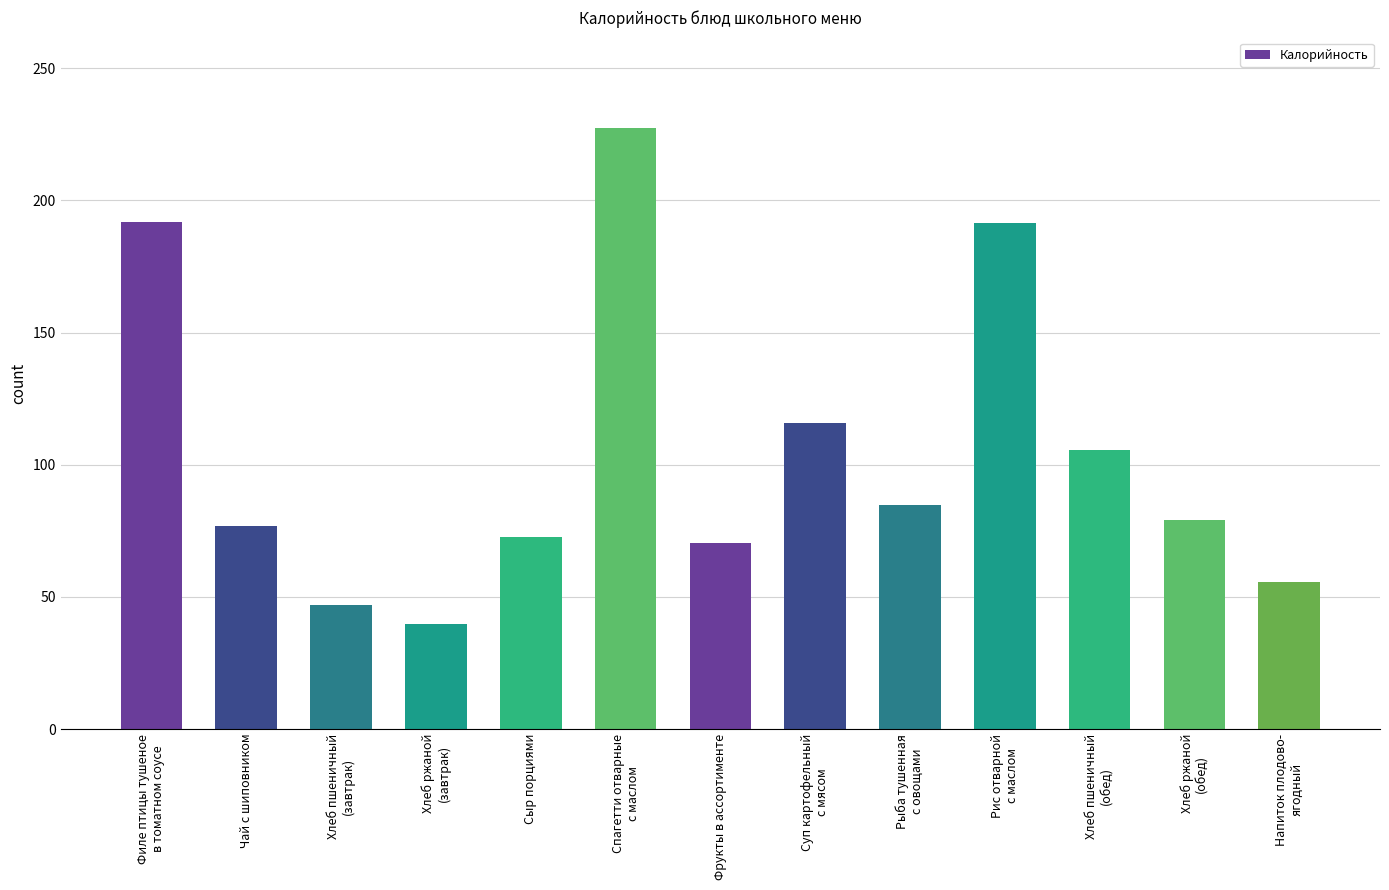

What is the difference between the values at Фрукты в ассортименте and Хлеб пшеничный
(завтрак)?

23.5